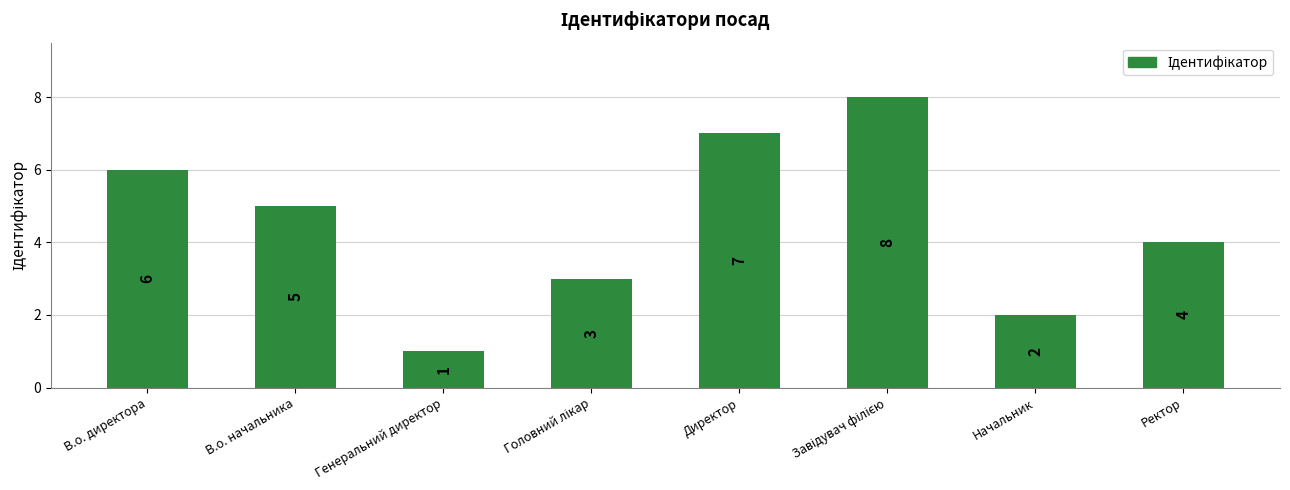

What is the difference between the maximum and minimum values?

7